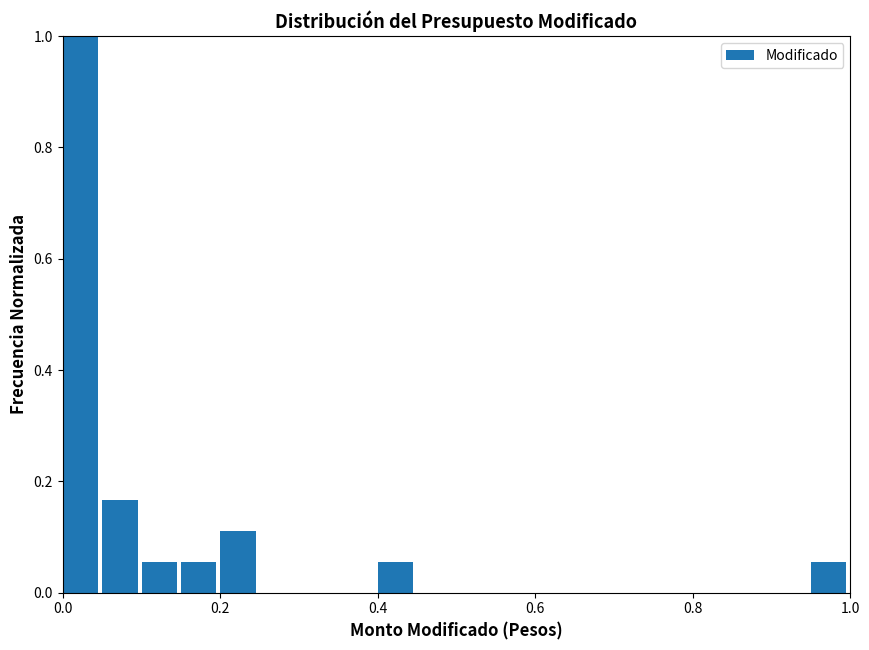

Around what value on the x-axis is the tallest bar? Give the approximate position of its centre, as read against the axis.

0.02